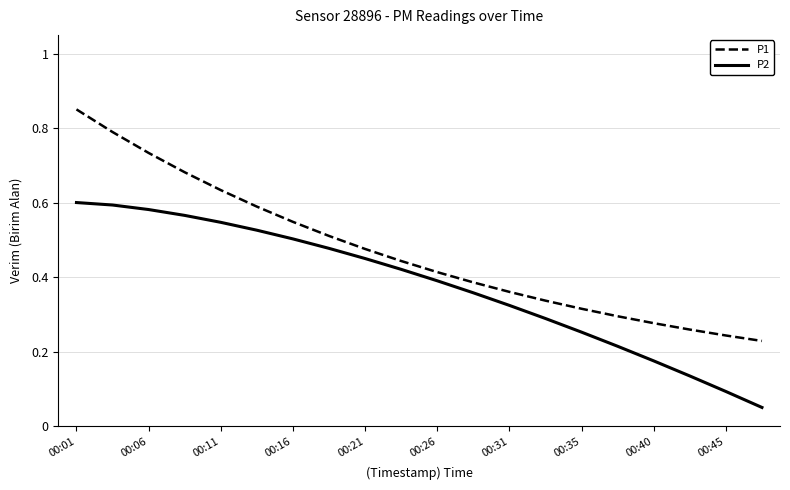

Rank the series by their maximum value, from lowest to highest.

P2, P1